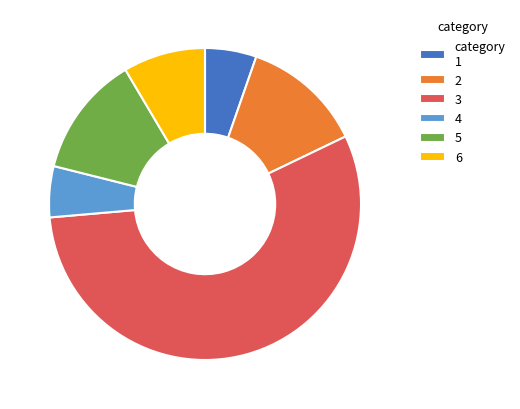

Is 3 the majority of the pie?

Yes